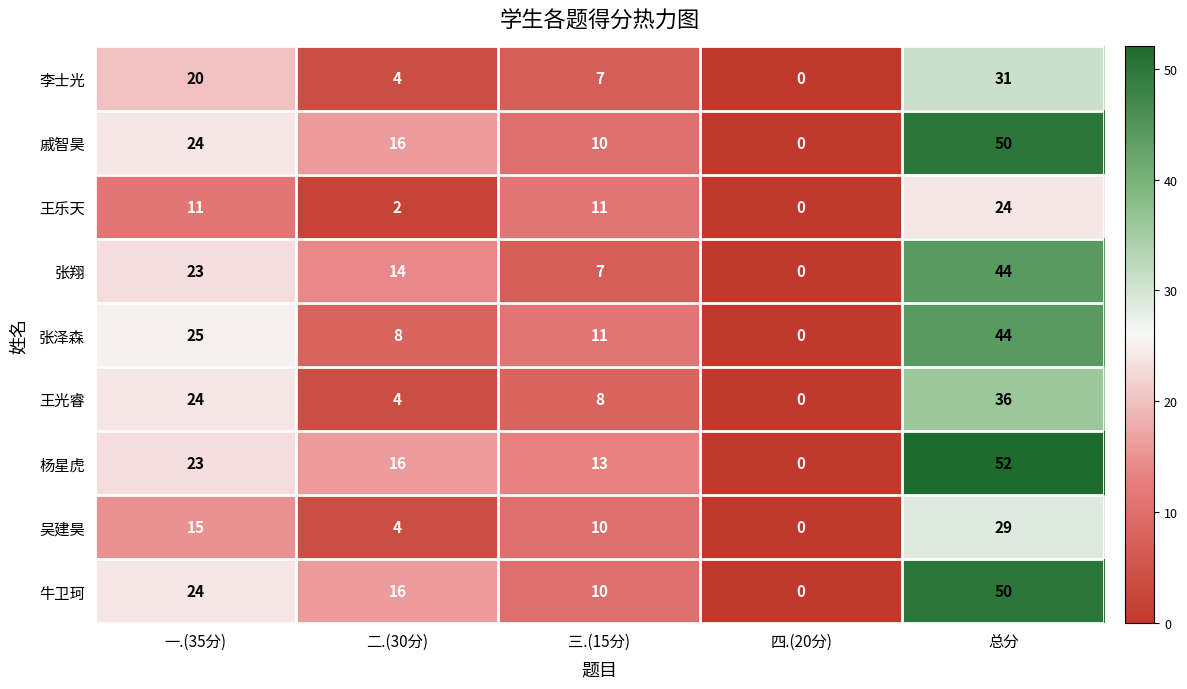

What is the difference between the highest and lowest values at 二.(30分)?

14